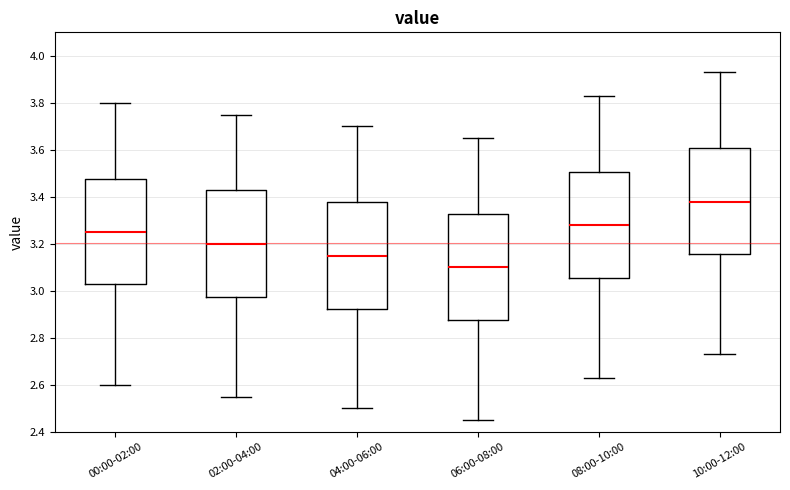

Where does the upper whisker of the box for 04:00-06:00 end on the y-axis? The values are not printed on the chart, so give them approximately, as read against the axis.

3.70